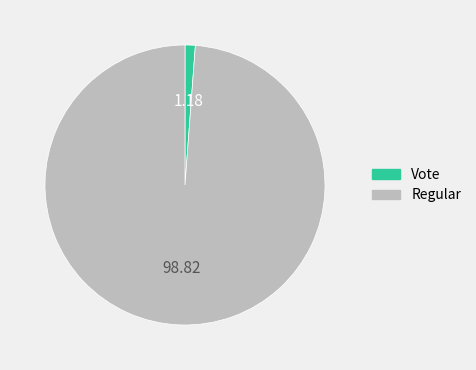

Which slice is the smallest?

Vote